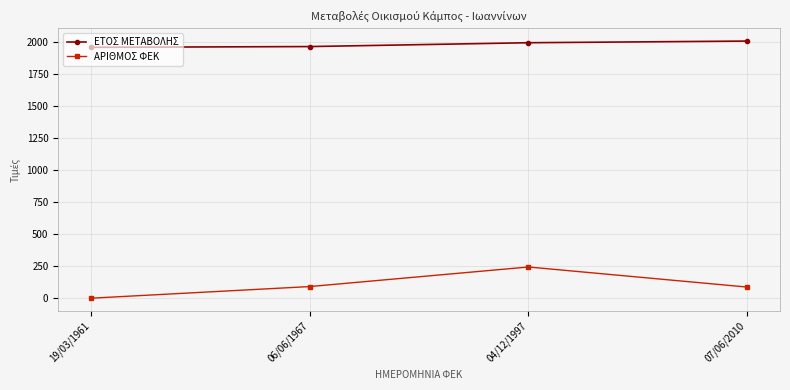

What is the sum of the ΑΡΙΘΜΟΣ ΦΕΚ values at 07/06/2010 and 04/12/1997?

331